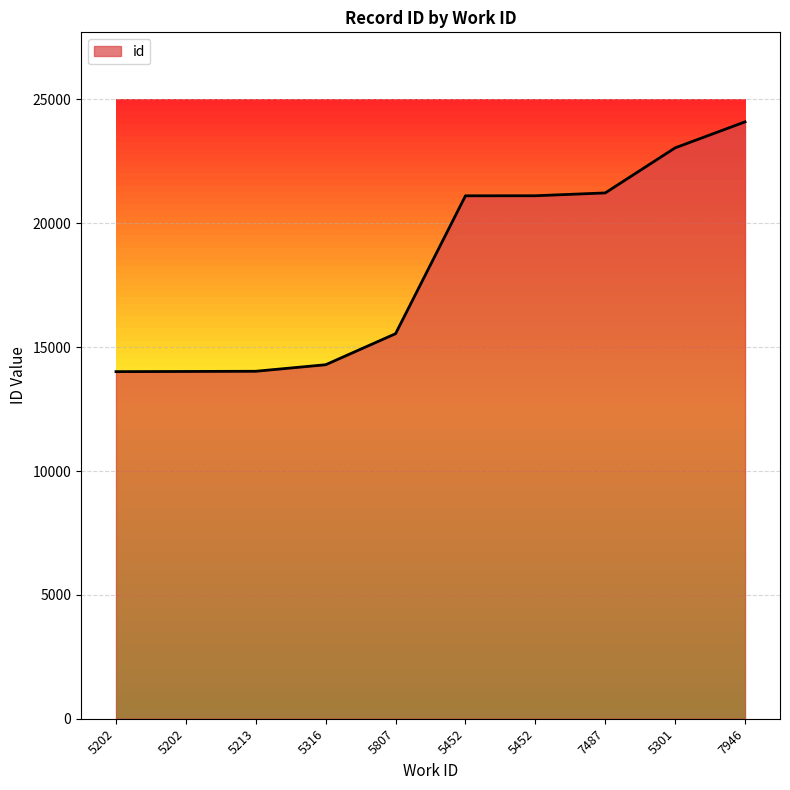

Rank the categories by value from lowest to highest.

5202, 5202, 5213, 5316, 5807, 5452, 5452, 7487, 5301, 7946